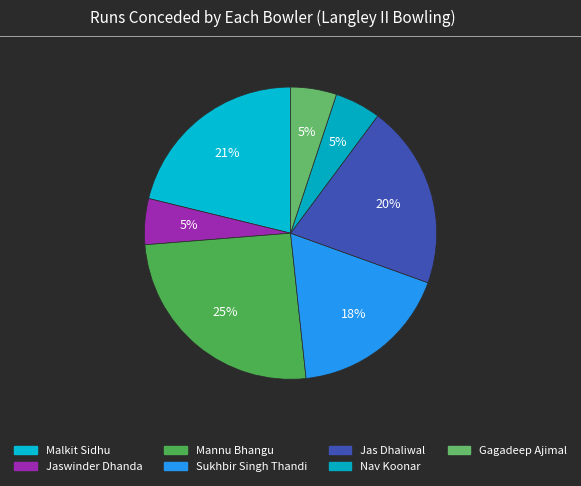

Between Jaswinder Dhanda and Jas Dhaliwal, which is larger?

Jas Dhaliwal